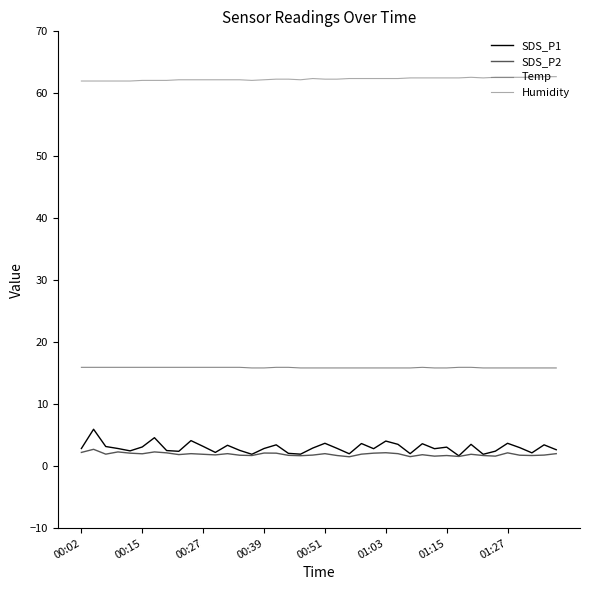

What is the greatest value displayed?

62.7